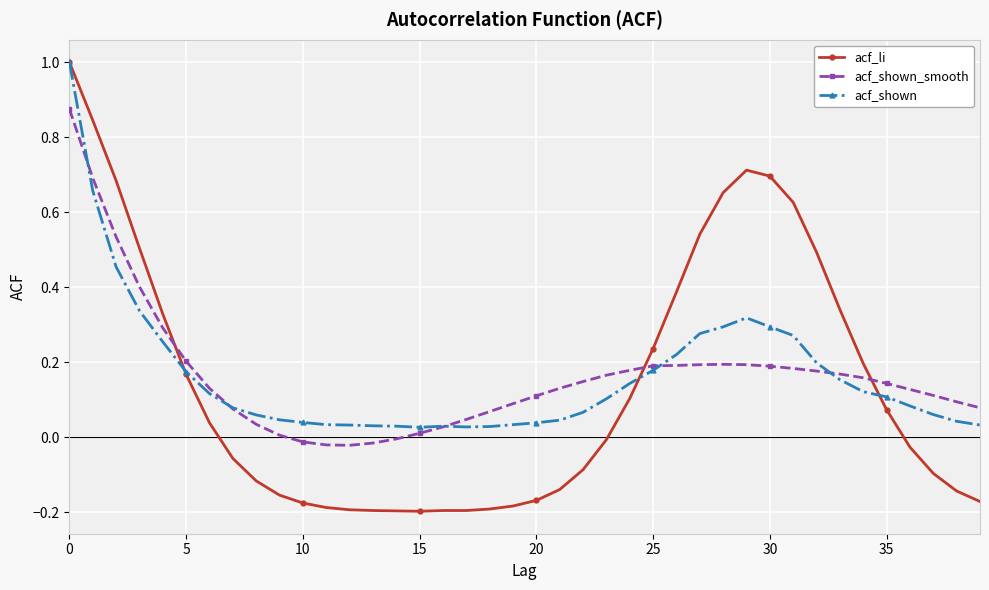

In acf_shown, how many points are lower than both neighbors (excluding endpoints)?

2